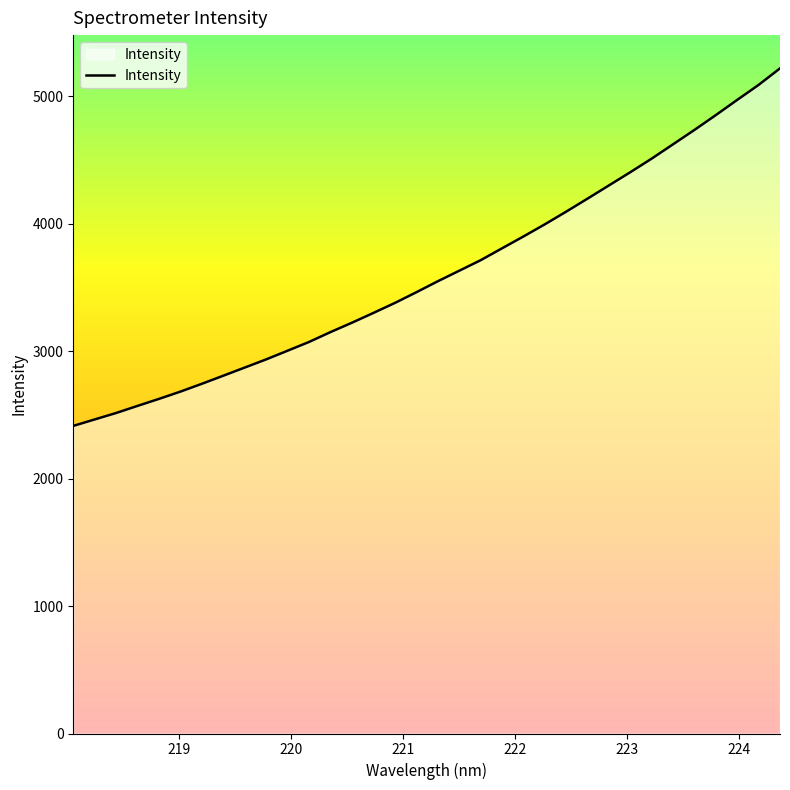

What is the maximum value shown in the chart?

5220.1